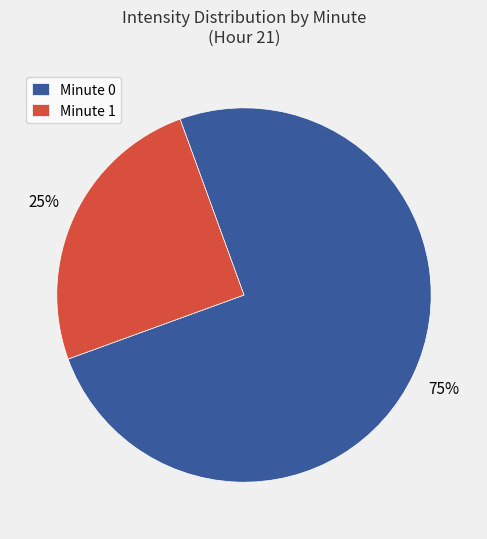

Which slice represents more than half of the pie?

Minute 0